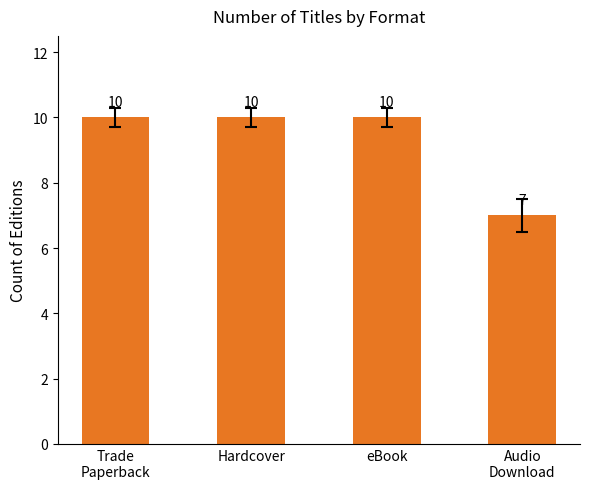

Count the values in the range 10 to 11.

3